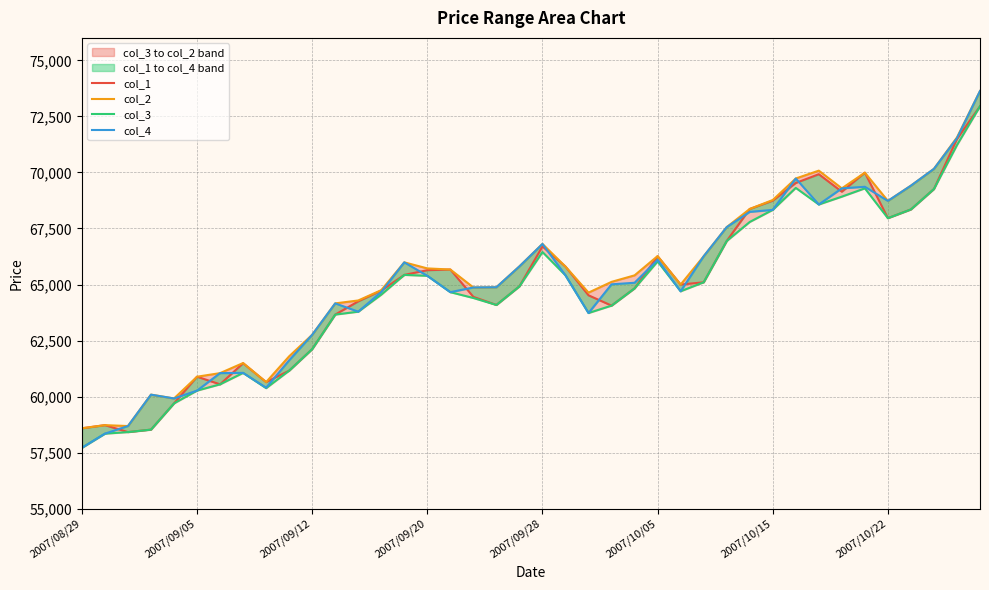

The value of col_1 at 2007/10/22 is 20307. True or false?

False